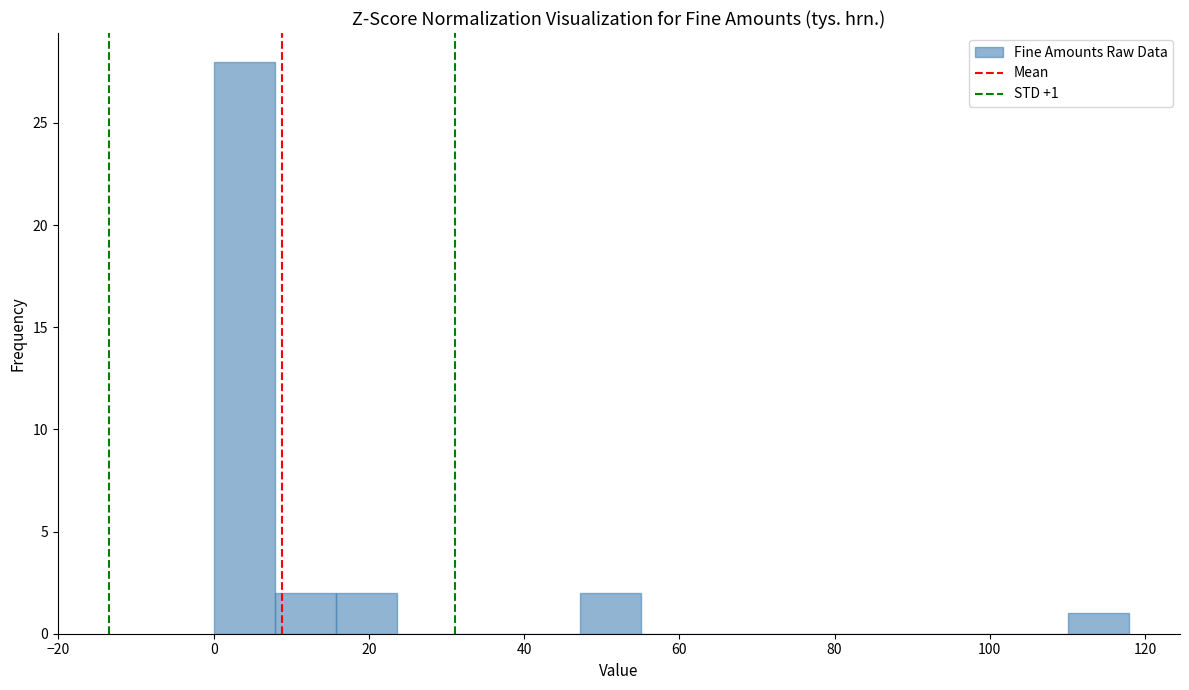

Around what value on the x-axis is the tallest bar? Give the approximate position of its centre, as read against the axis.

4